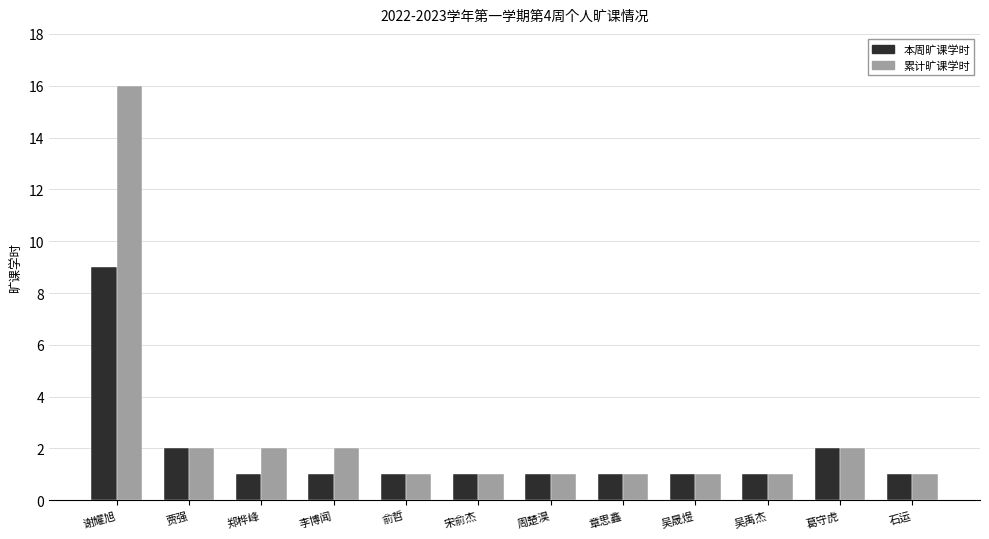

At which category does the chart reach its peak across all series?

谢耀旭